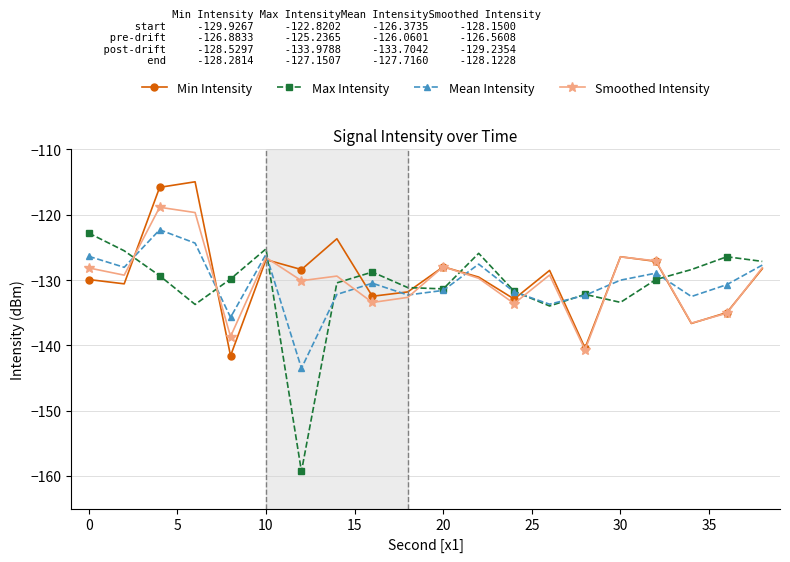

Which series has the largest range (max minus min)?

Max Intensity